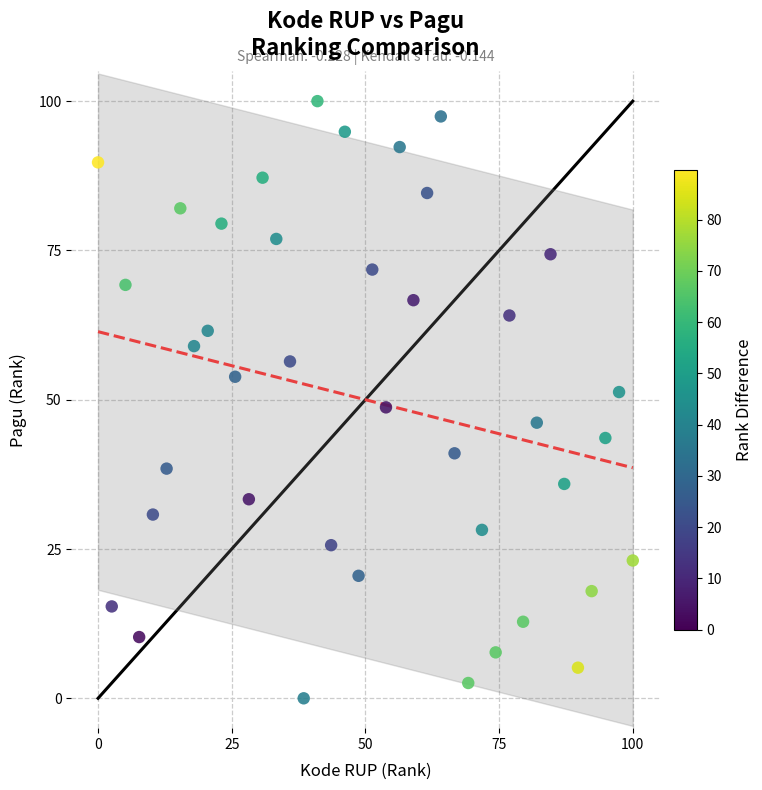

What is the range of Y values (max minus min)?

100.0